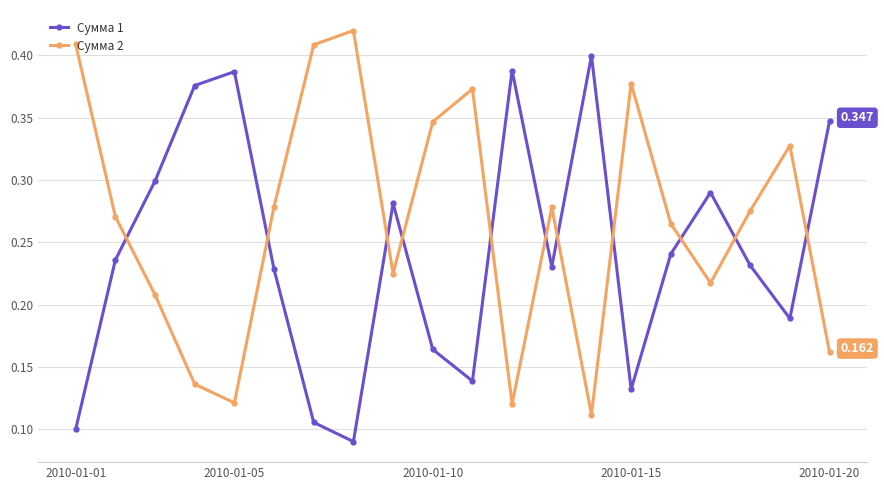

True or false: Сумма 1 has more than 0 points higher than both neighbors.

True